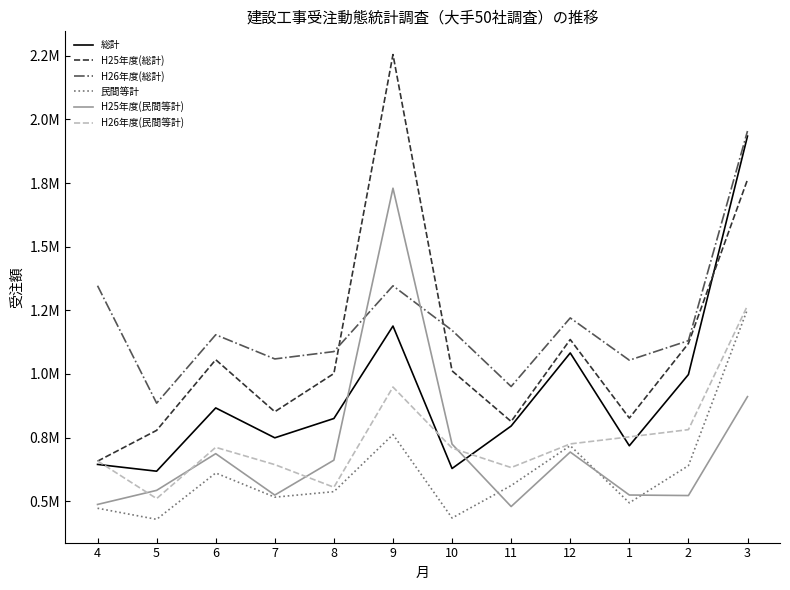

Is this an area chart (filled region under the line)?

No